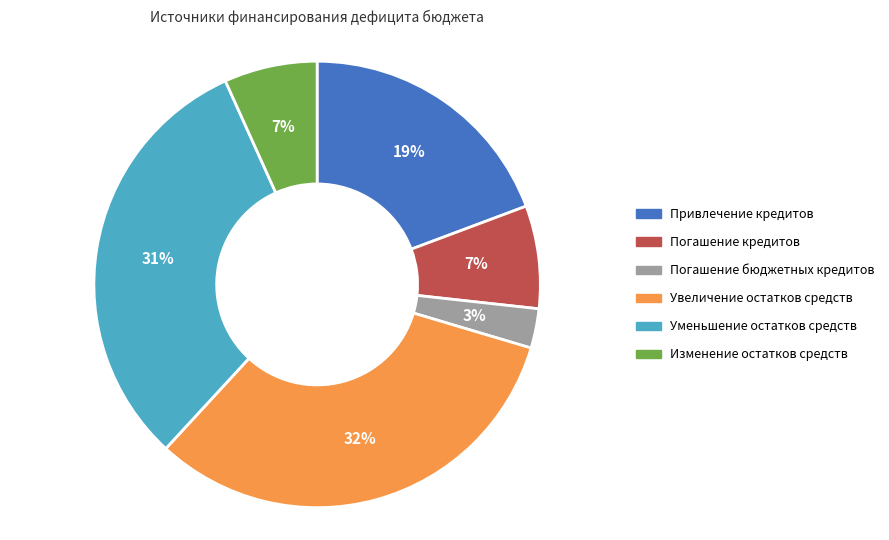

Which category has the smallest portion of the pie?

Погашение бюджетных кредитов